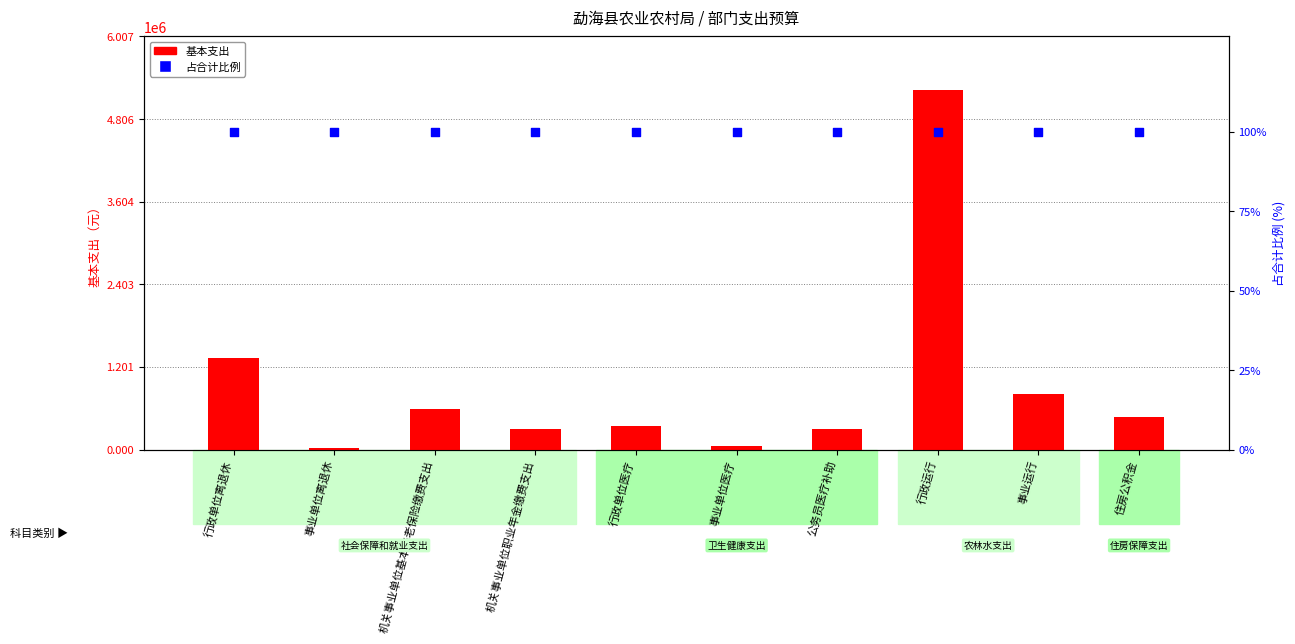

Which series contains the lowest Y value?

占合计比例